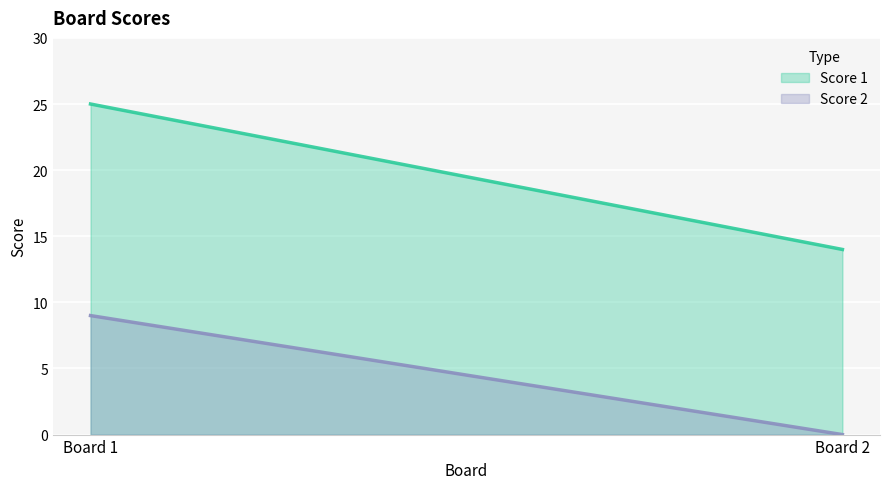

What is the sum of all Score 1 values?

39